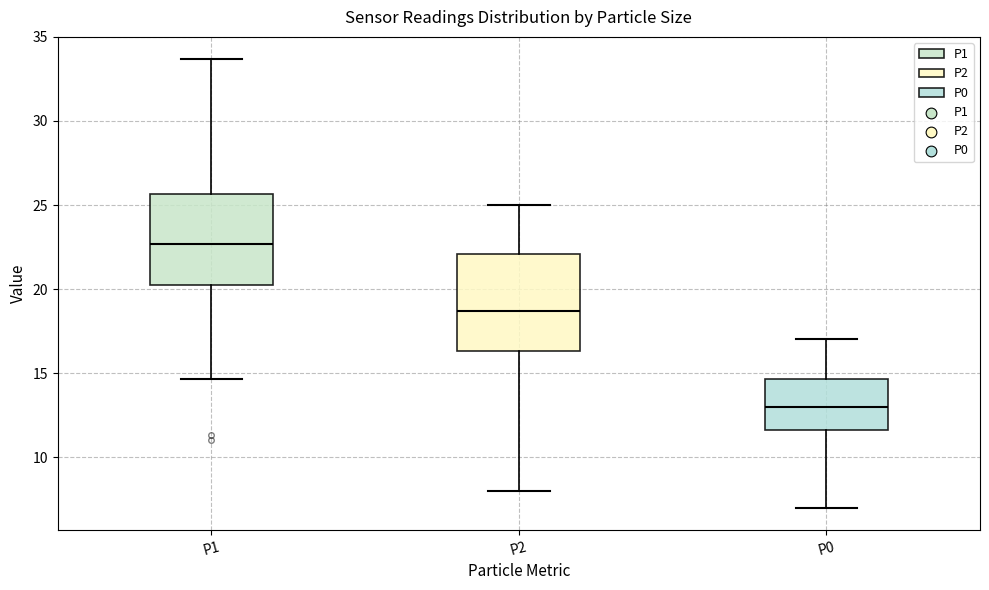

Which box has the lowest median line?

P0